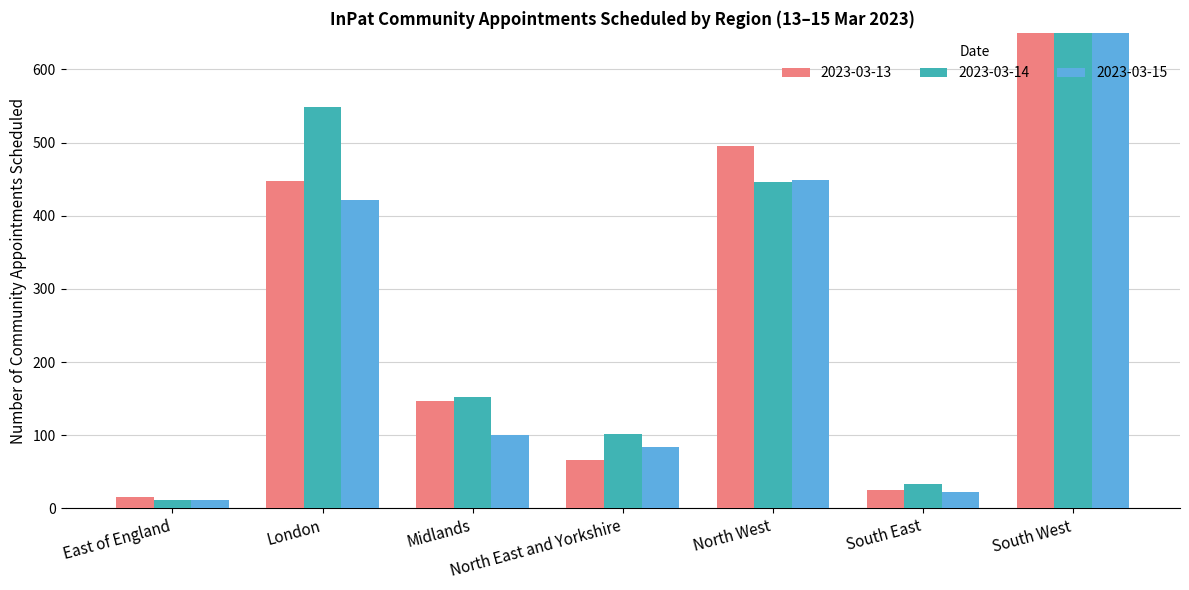

What is the average value of the 2023-03-15 series?

248